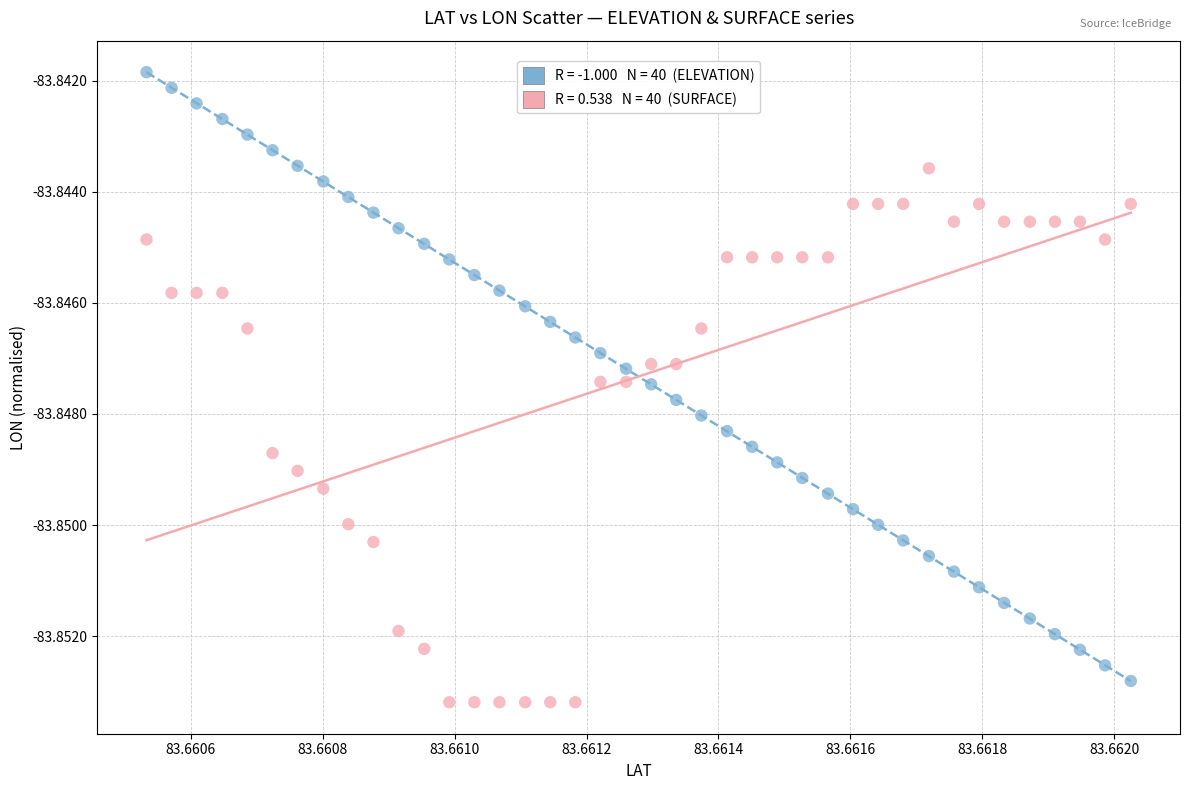

Count the number of points in this scatter plot.

80